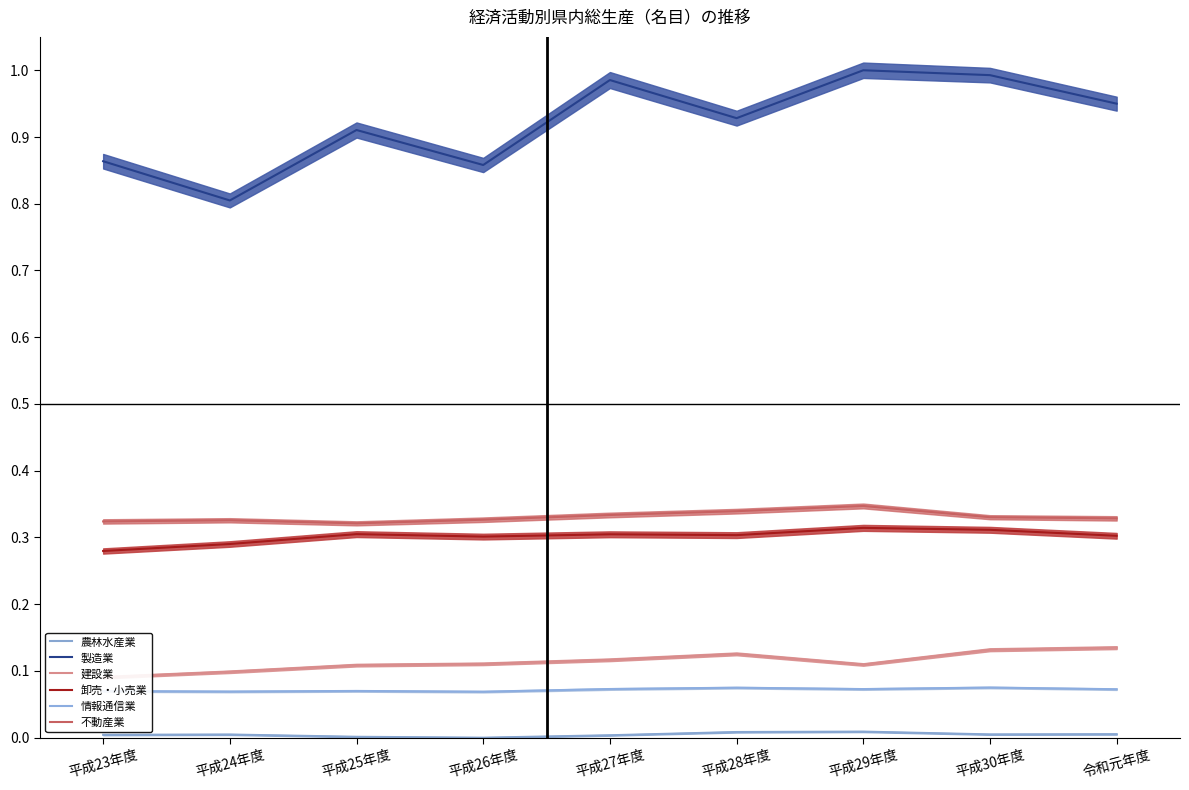

Which category has the lowest value across all series?

平成26年度